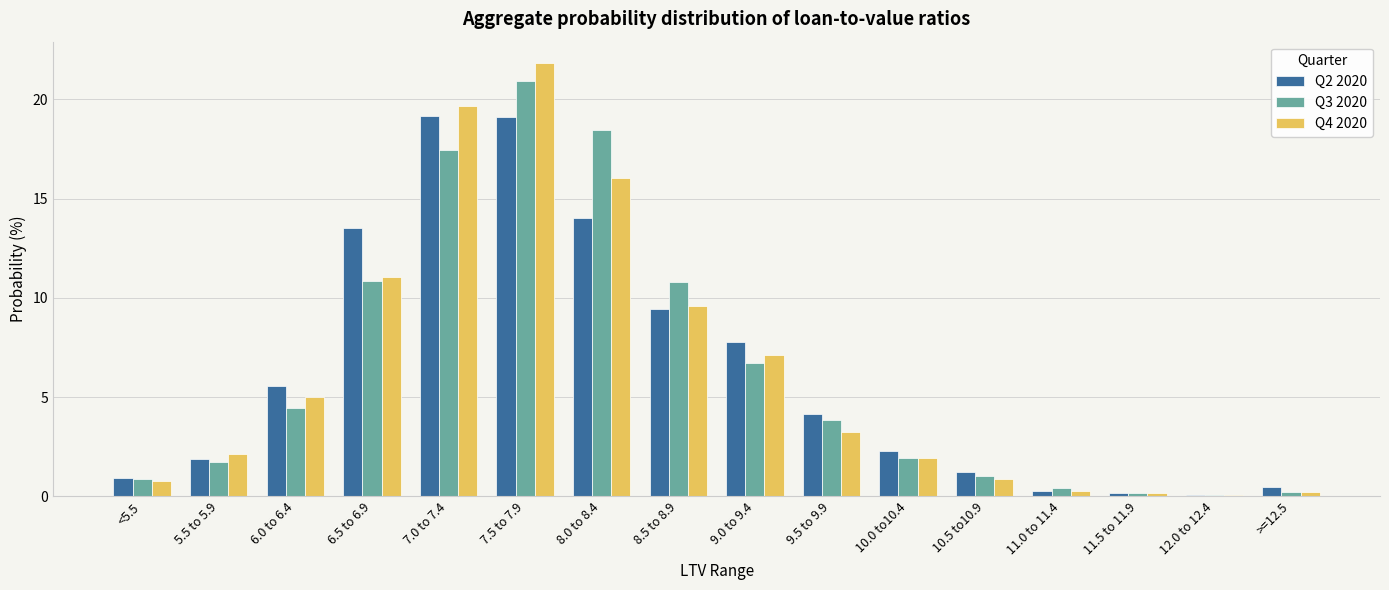

What is the greatest value displayed?

21.8